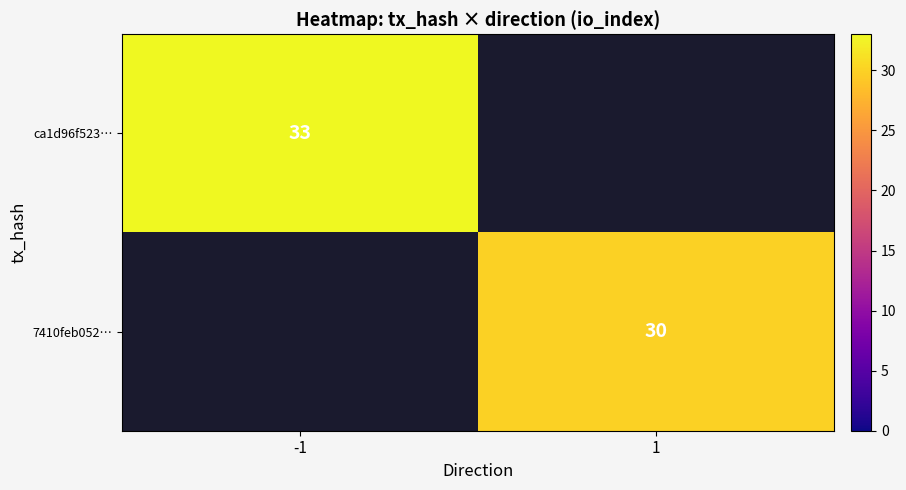

Is the value of 7410feb052… at 1 greater than the value of ca1d96f523… at -1?

No